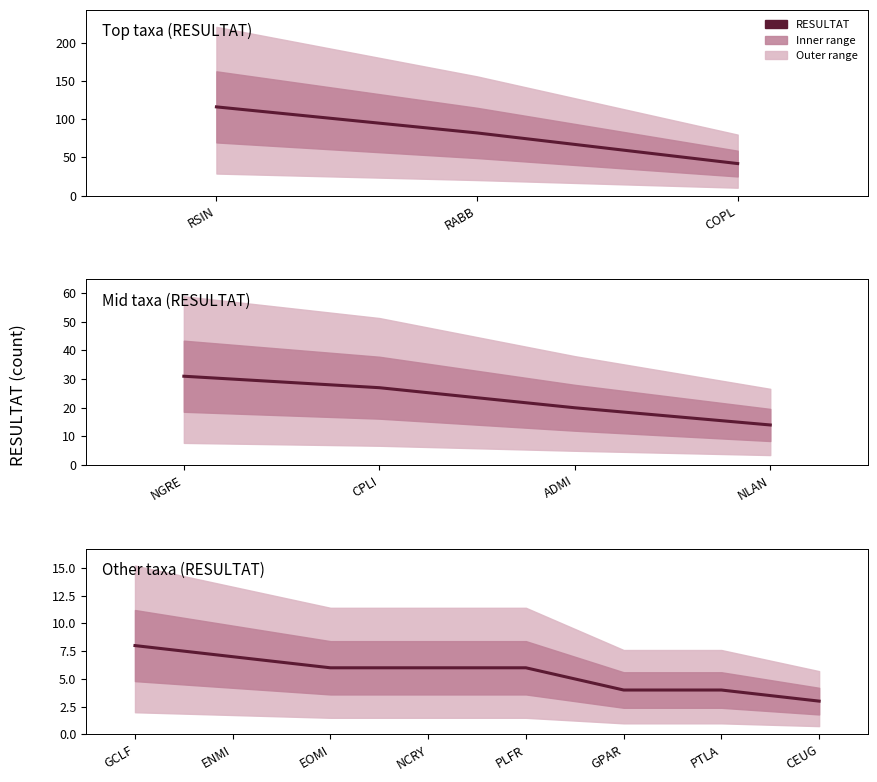

What position from the left is GPAR?

6